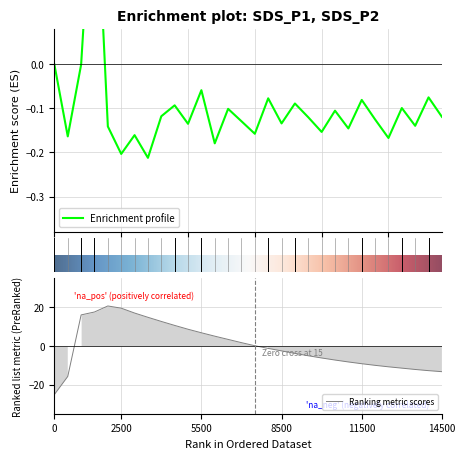

What is the maximum value for Ranking metric scores?

20.7